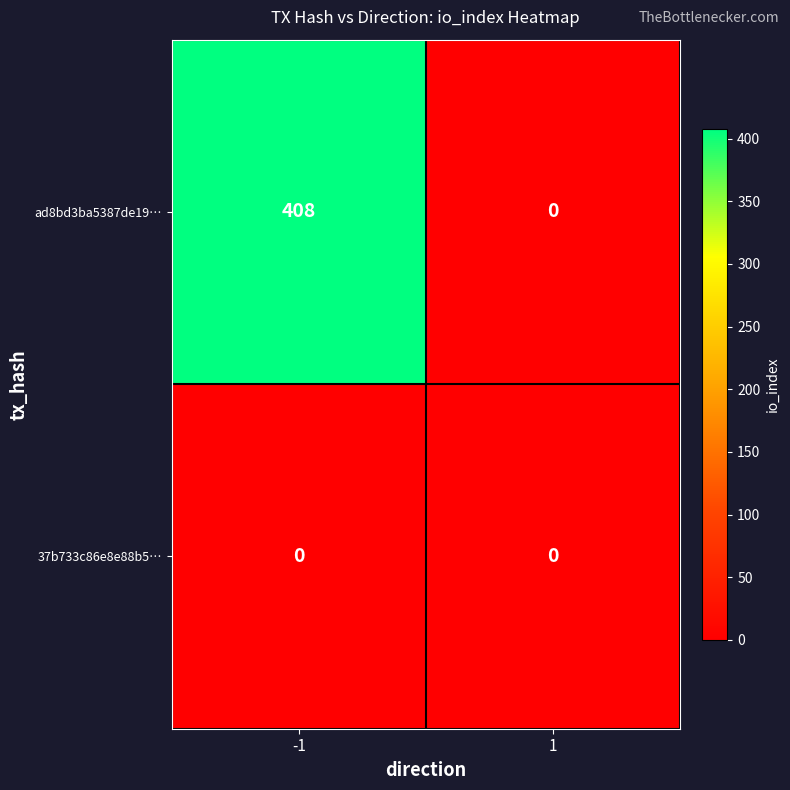

How many categories are shown in the chart?

2